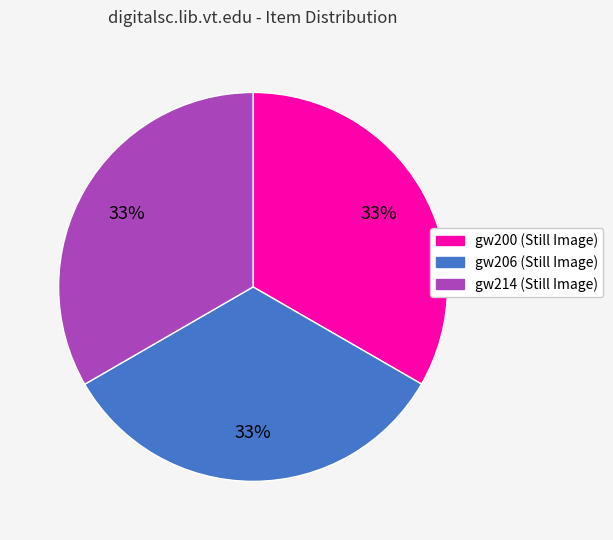

The gw206 (Still Image) slice represents 25% of the pie. True or false?

False